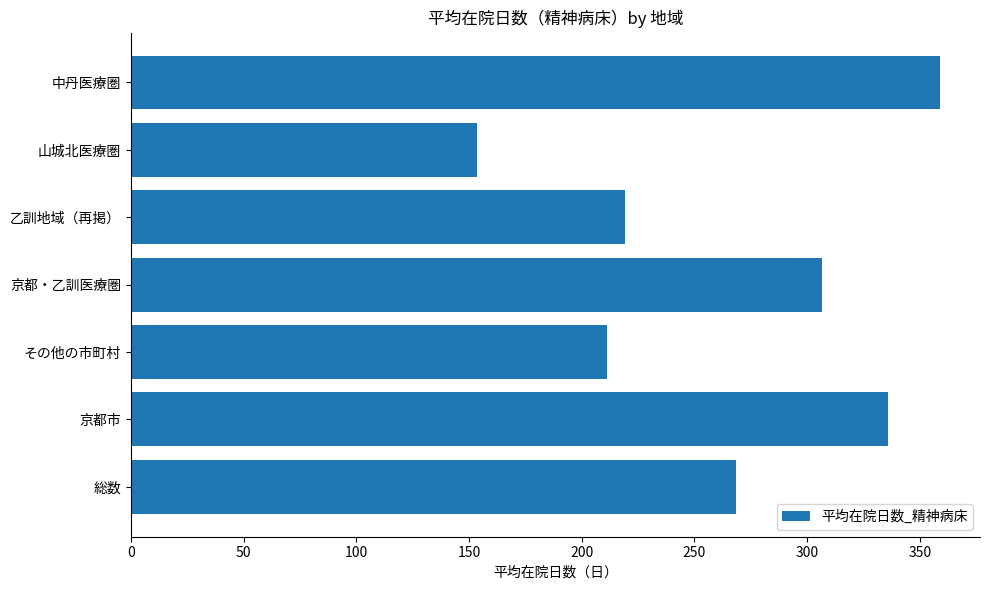

Between その他の市町村 and 中丹医療圏, which is larger?

中丹医療圏